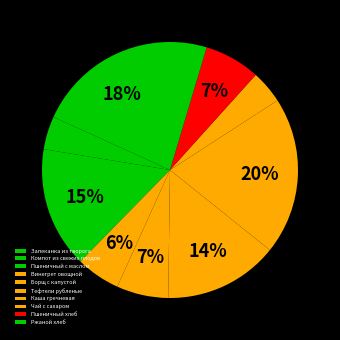

What is the largest slice in the pie chart?

Каша гречневая